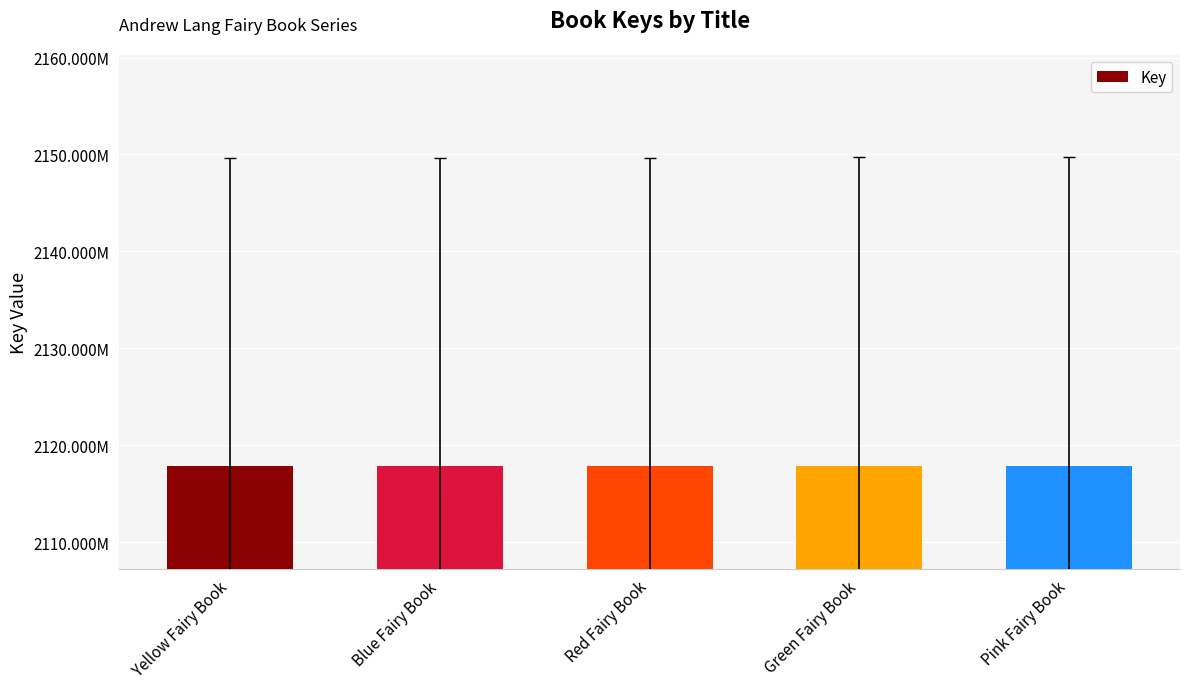

Does the chart contain any negative values?

No